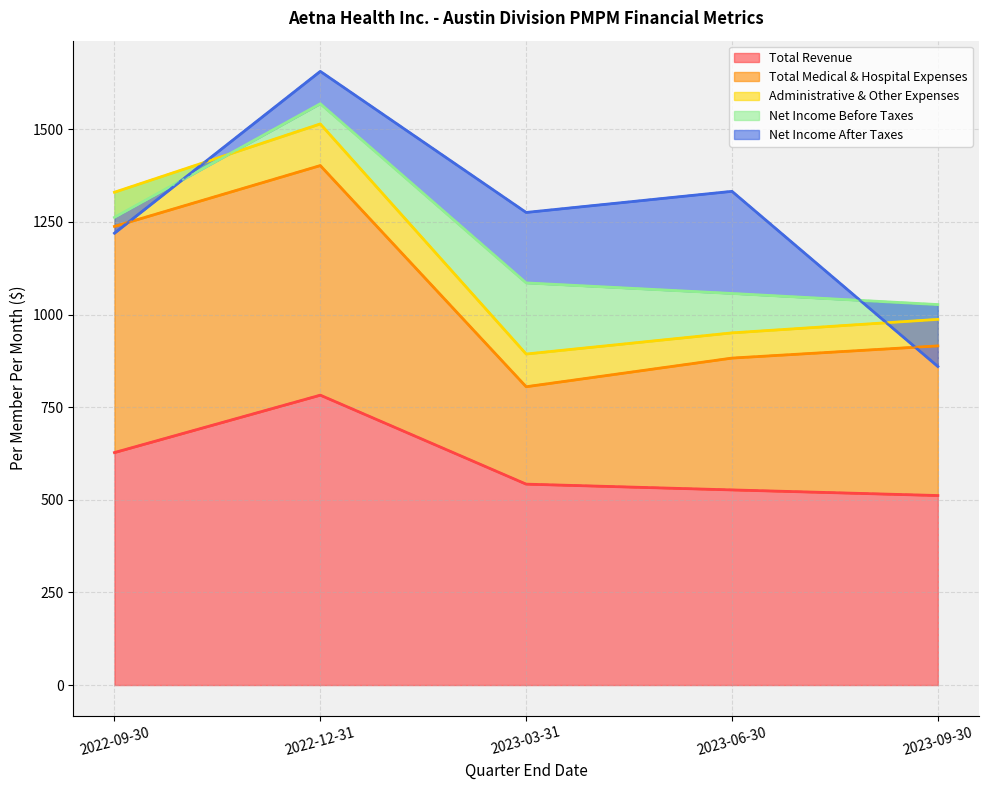

How many values in Net Income Before Taxes are below zero?

1